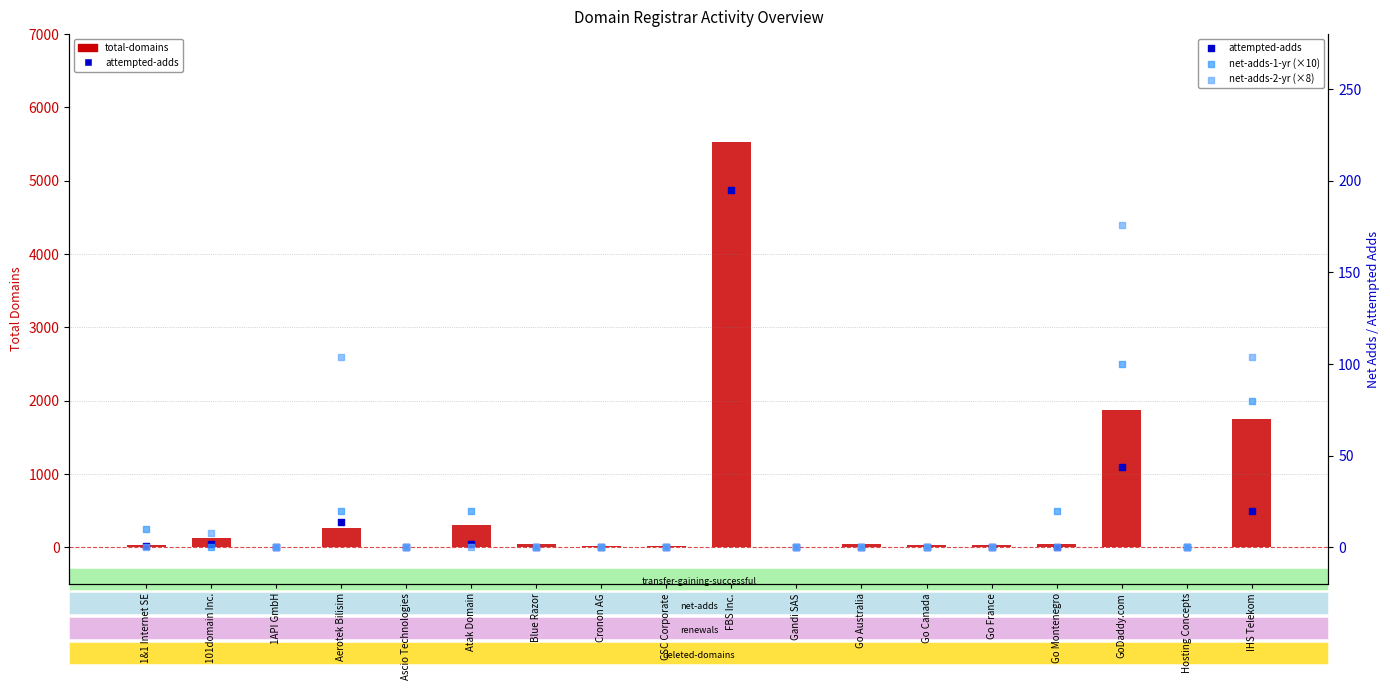

Which series contains the highest Y value?

total-domains